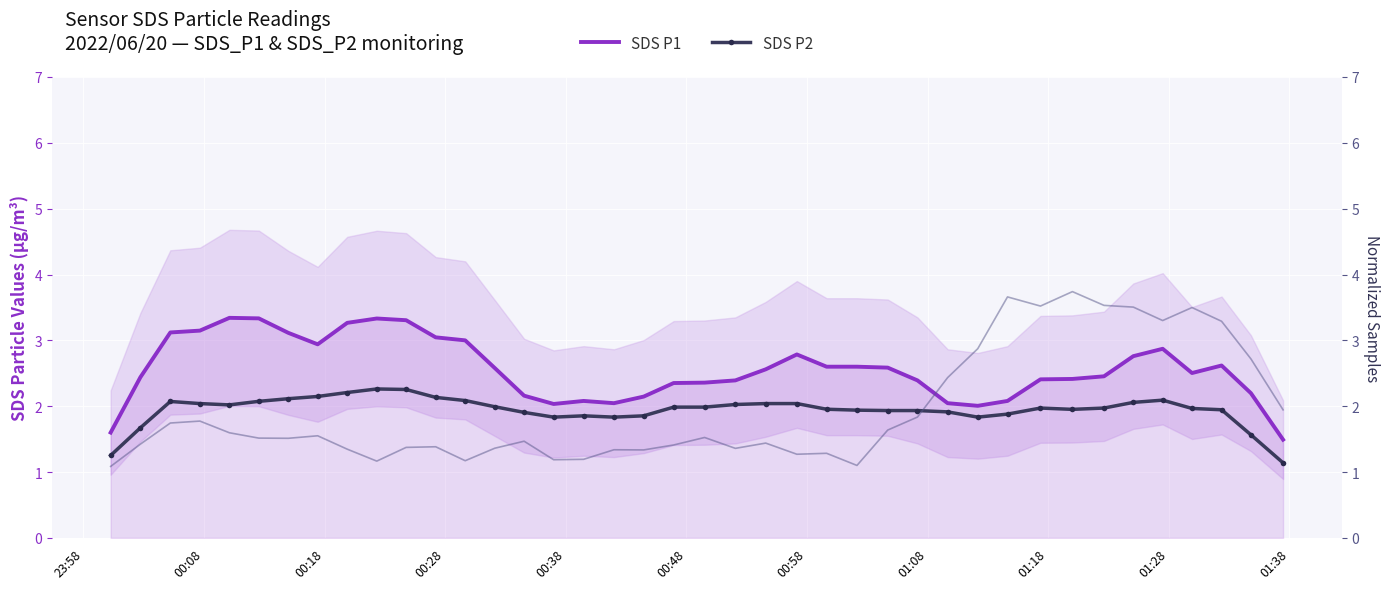

How many interior local peaks does the SDS P2 series have?

5